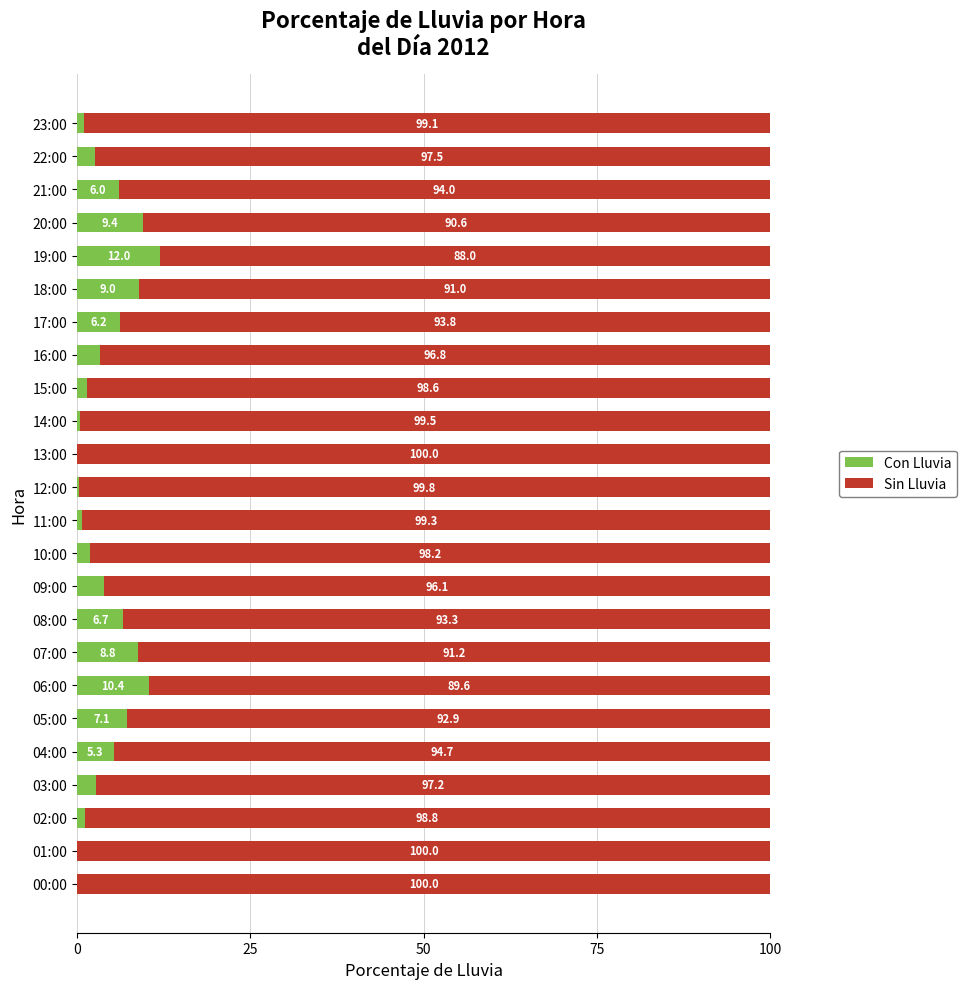

What is the maximum value for Con Lluvia?

12.0